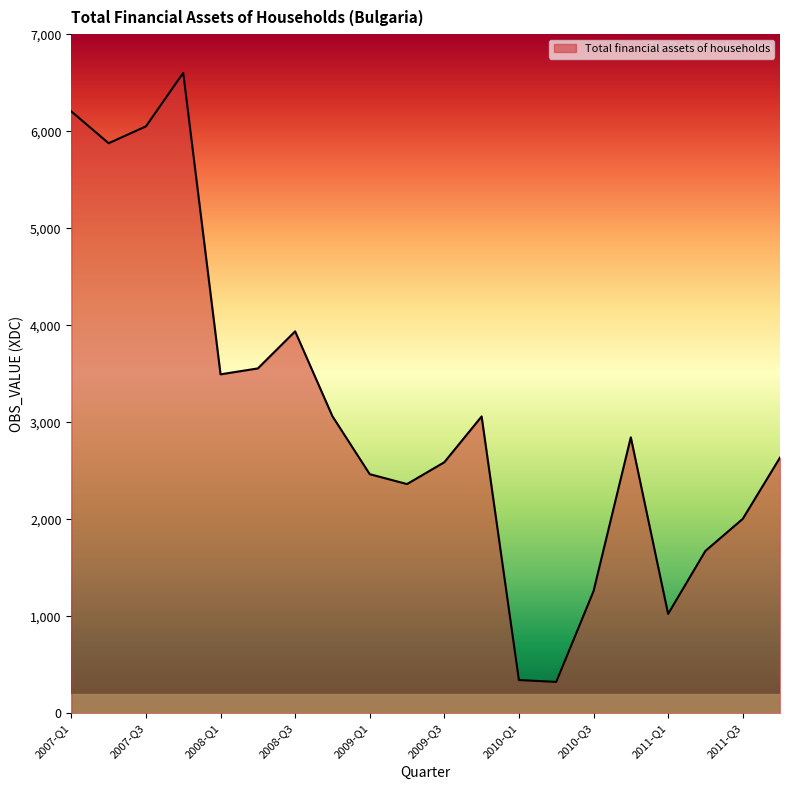

What is the maximum value shown in the chart?

6601